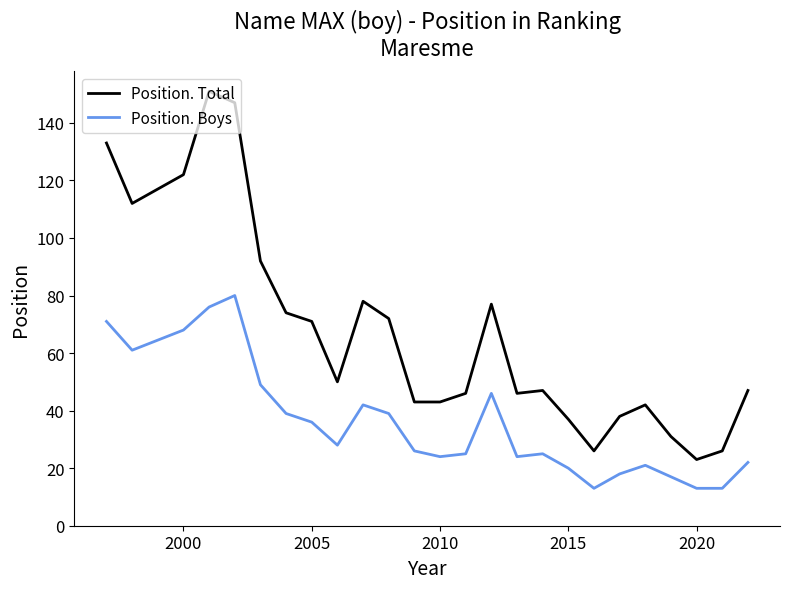

Reading left to right, what are all the values shown in this chart?

Position. Total: 133	112	122	151	147	92	74	71	50	78	72	43	43	46	77	46	47	37	26	38	42	31	23	26	47
Position. Boys: 71	61	68	76	80	49	39	36	28	42	39	26	24	25	46	24	25	20	13	18	21	17	13	13	22